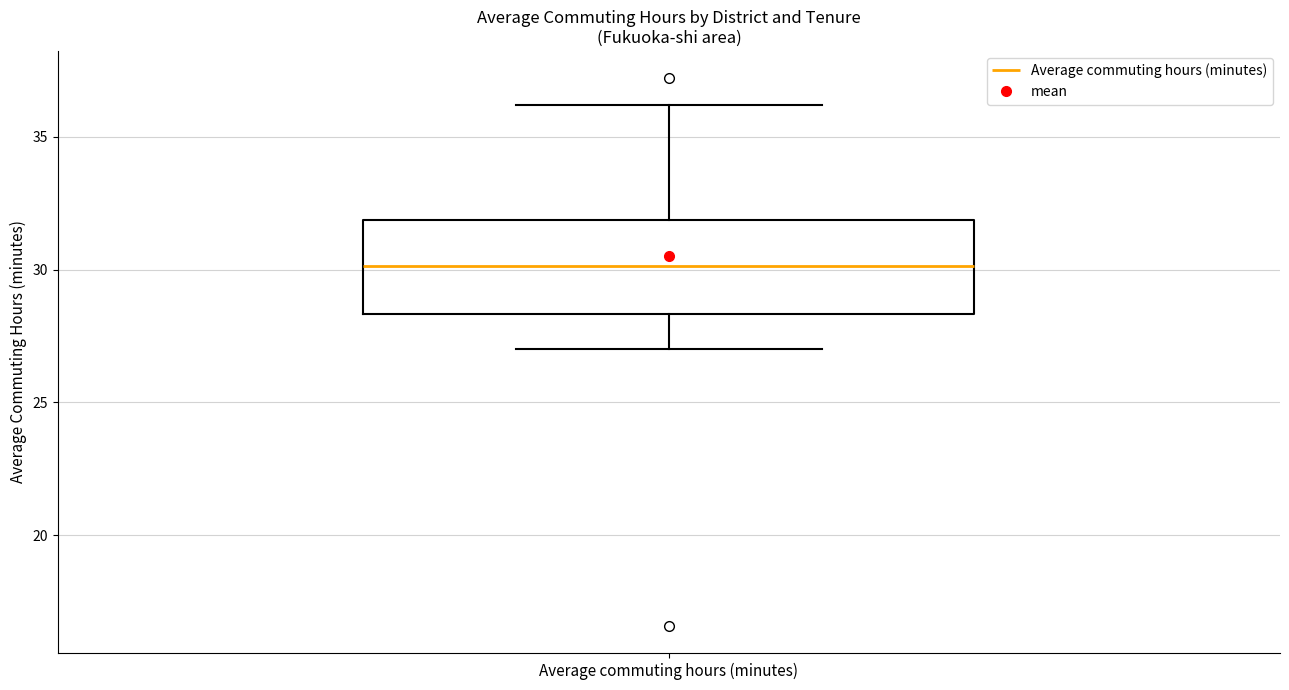

Where does the lower whisker of the box for Average commuting hours (minutes) end on the y-axis? The values are not printed on the chart, so give them approximately, as read against the axis.

27.0